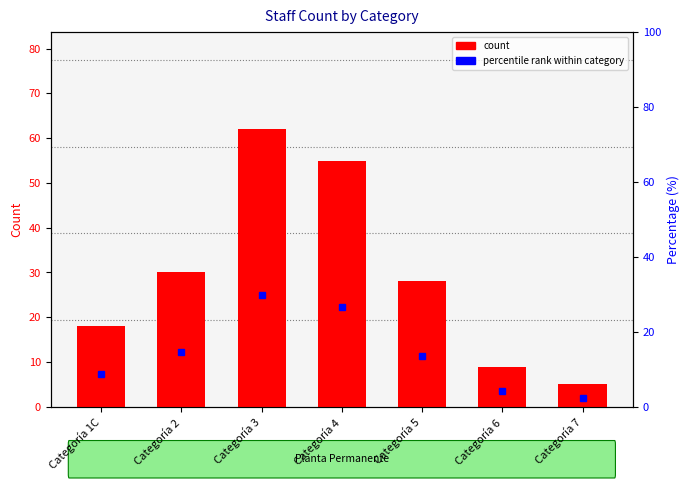

Reading right to left, list all the values displayed in this chart.

count: Categoría 7=5.0	Categoría 6=9.0	Categoría 5=28.0	Categoría 4=55.0	Categoría 3=62.0	Categoría 2=30.0	Categoría 1C=18.0
percentile rank: Categoría 7=2.4	Categoría 6=4.3	Categoría 5=13.5	Categoría 4=26.6	Categoría 3=30.0	Categoría 2=14.5	Categoría 1C=8.7